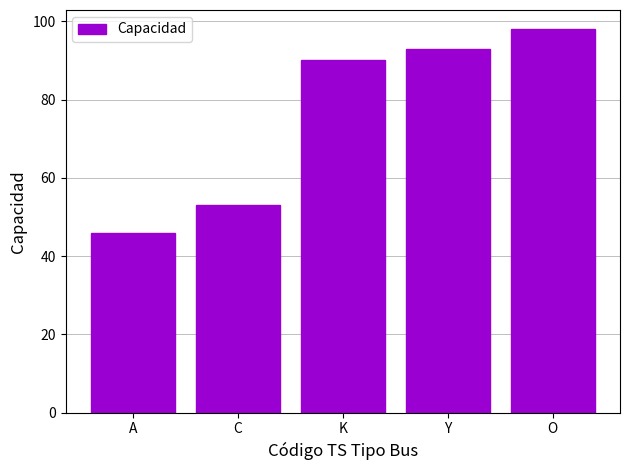

Rank the categories by value from highest to lowest.

O, Y, K, C, A